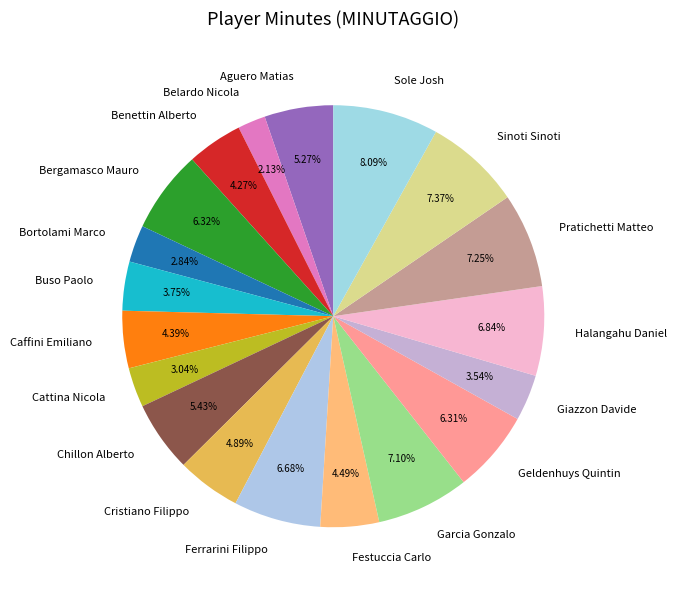

To the nearest percent, what portion does Buso Paolo represent?

4%